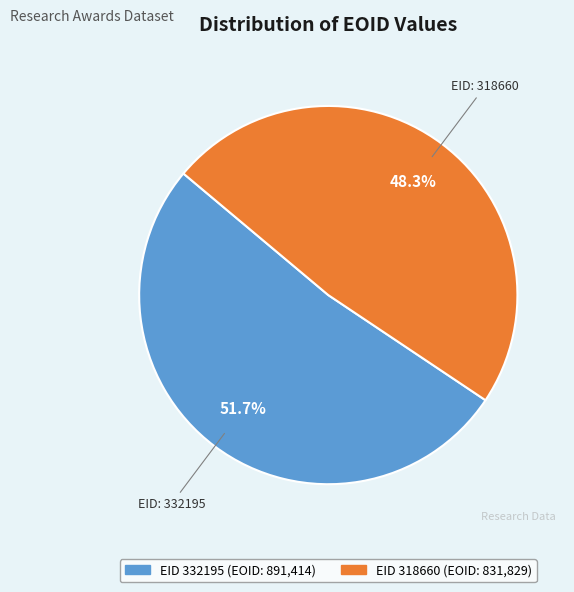

Does any single category account for the majority?

Yes